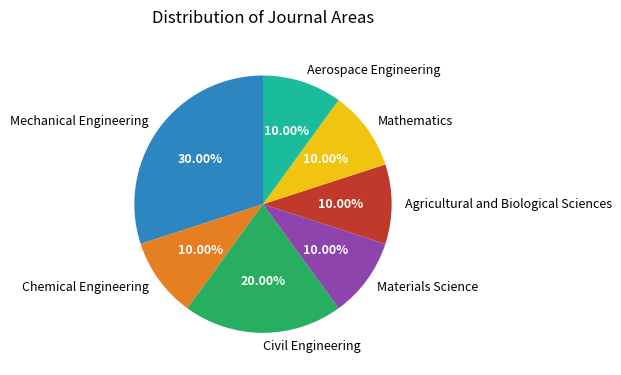

True or false: Civil Engineering accounts for 20% of the total.

True